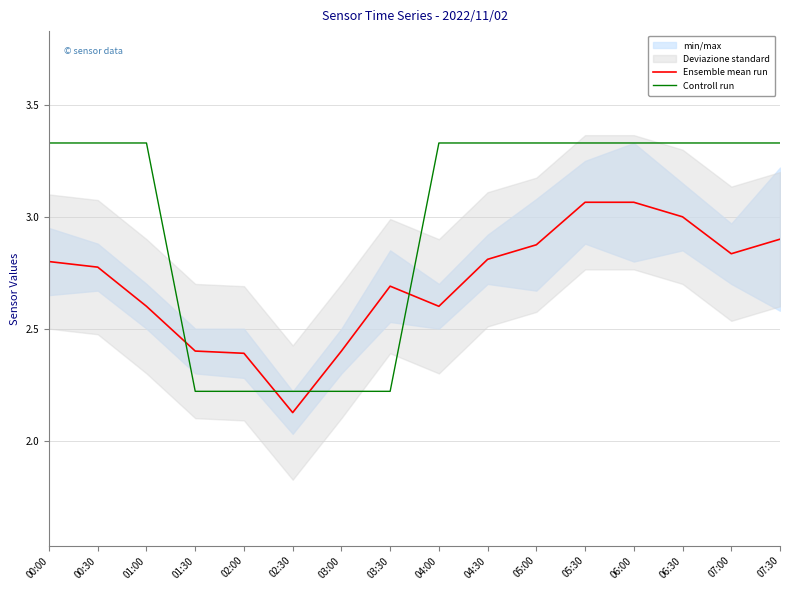

Reading left to right, transcribe all the data shown in this chart.

Ensemble mean run: 00:00=2.8	00:30=2.8	01:00=2.6	01:30=2.4	02:00=2.4	02:30=2.1	03:00=2.4	03:30=2.7	04:00=2.6	04:30=2.8	05:00=2.9	05:30=3.1	06:00=3.1	06:30=3.0	07:00=2.8	07:30=2.9
Controll run: 00:00=3.3	00:30=3.3	01:00=3.3	01:30=2.2	02:00=2.2	02:30=2.2	03:00=2.2	03:30=2.2	04:00=3.3	04:30=3.3	05:00=3.3	05:30=3.3	06:00=3.3	06:30=3.3	07:00=3.3	07:30=3.3